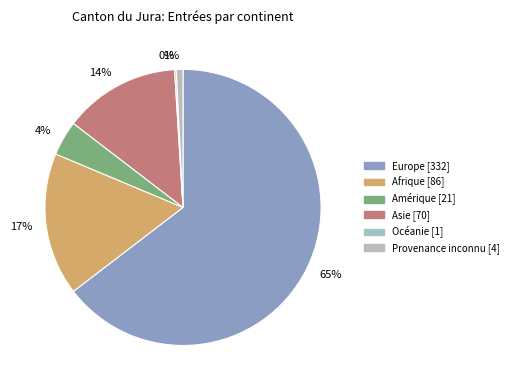

True or false: Amérique accounts for 14% of the total.

False